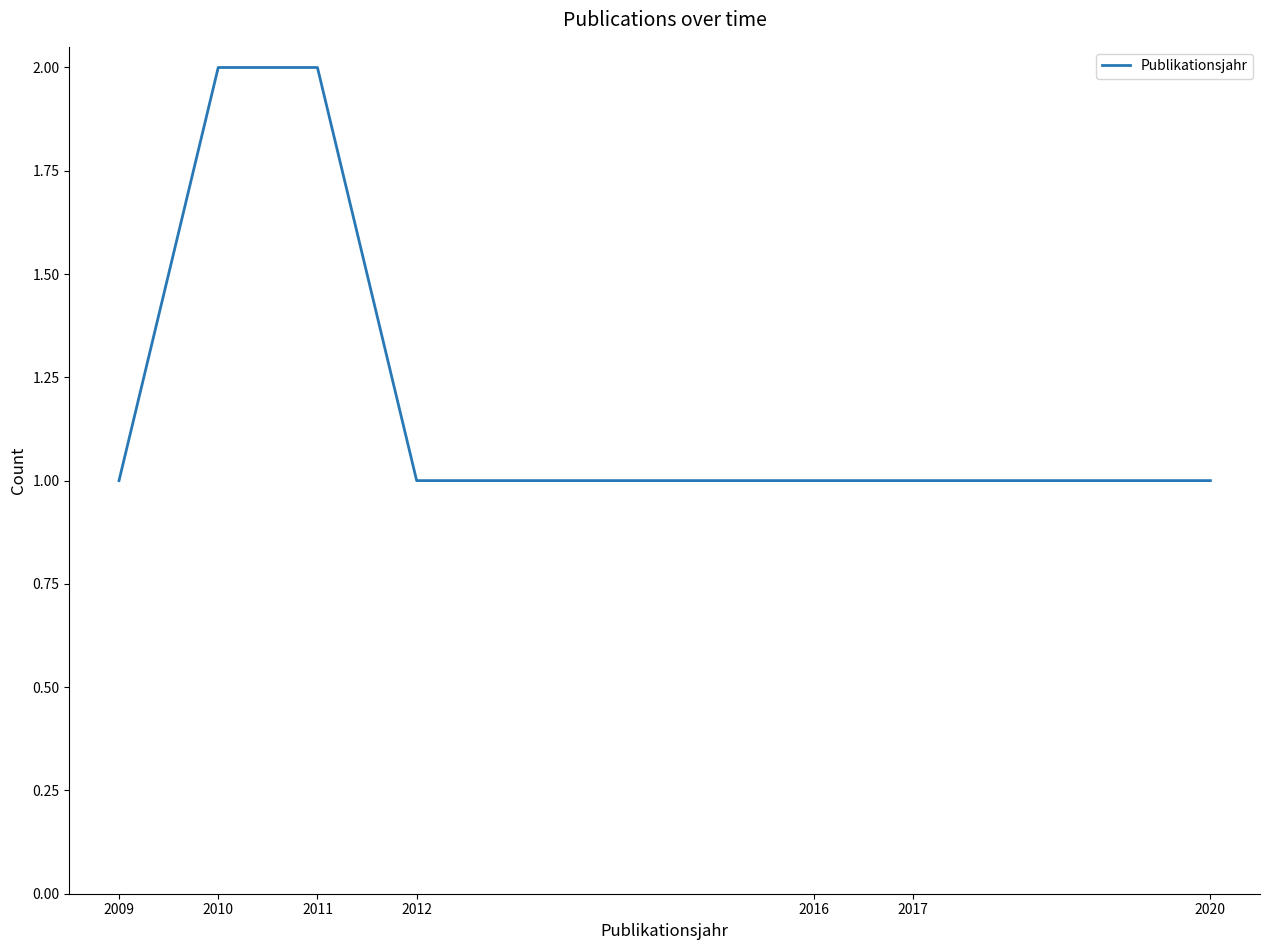

The chart shows a value of 3 at 2011. True or false?

False